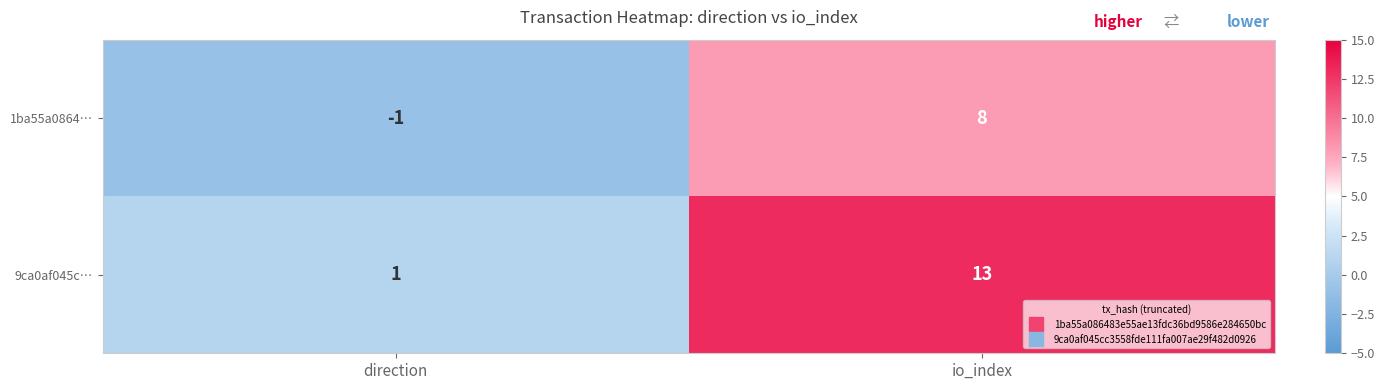

Which category has the highest value across all series?

io_index